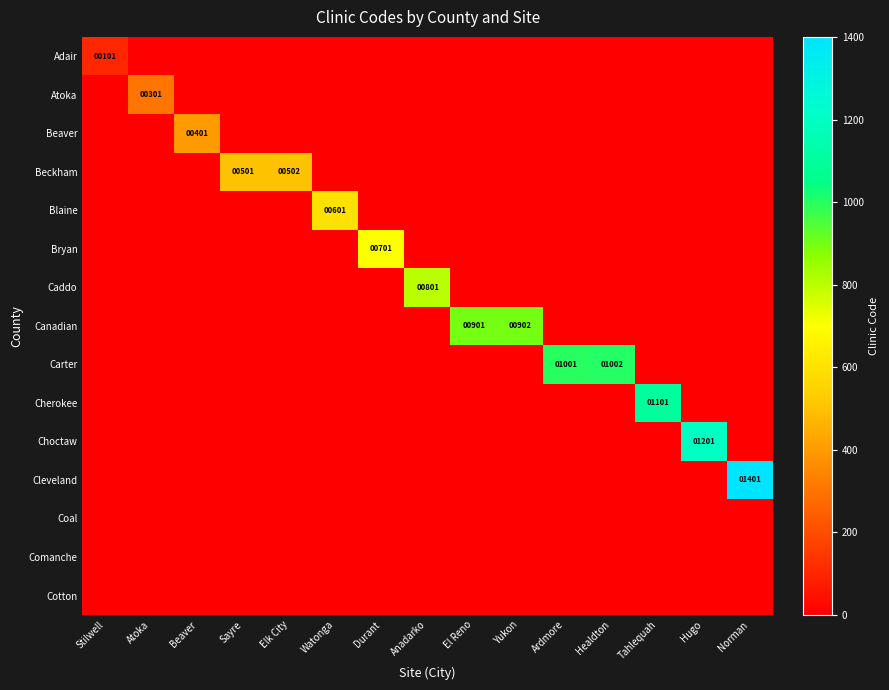

List the labels in order of Choctaw value, smallest first.

Stilwell, Atoka, Beaver, Sayre, Elk City, Watonga, Durant, Anadarko, El Reno, Yukon, Ardmore, Healdton, Tahlequah, Norman, Hugo